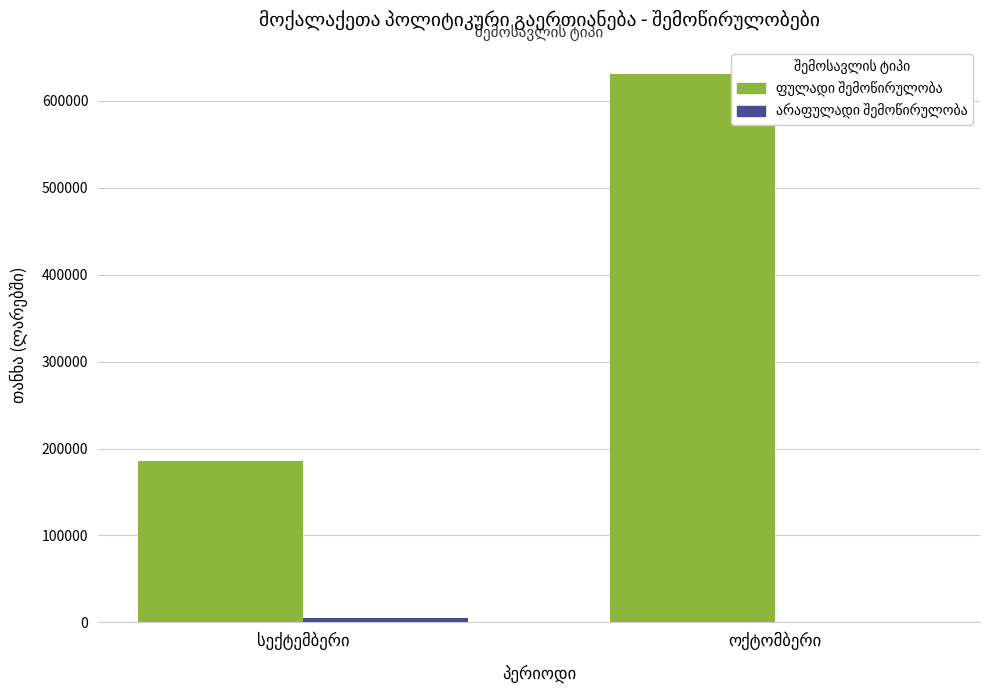

At how many categories does at least one series exceed 59596?

2